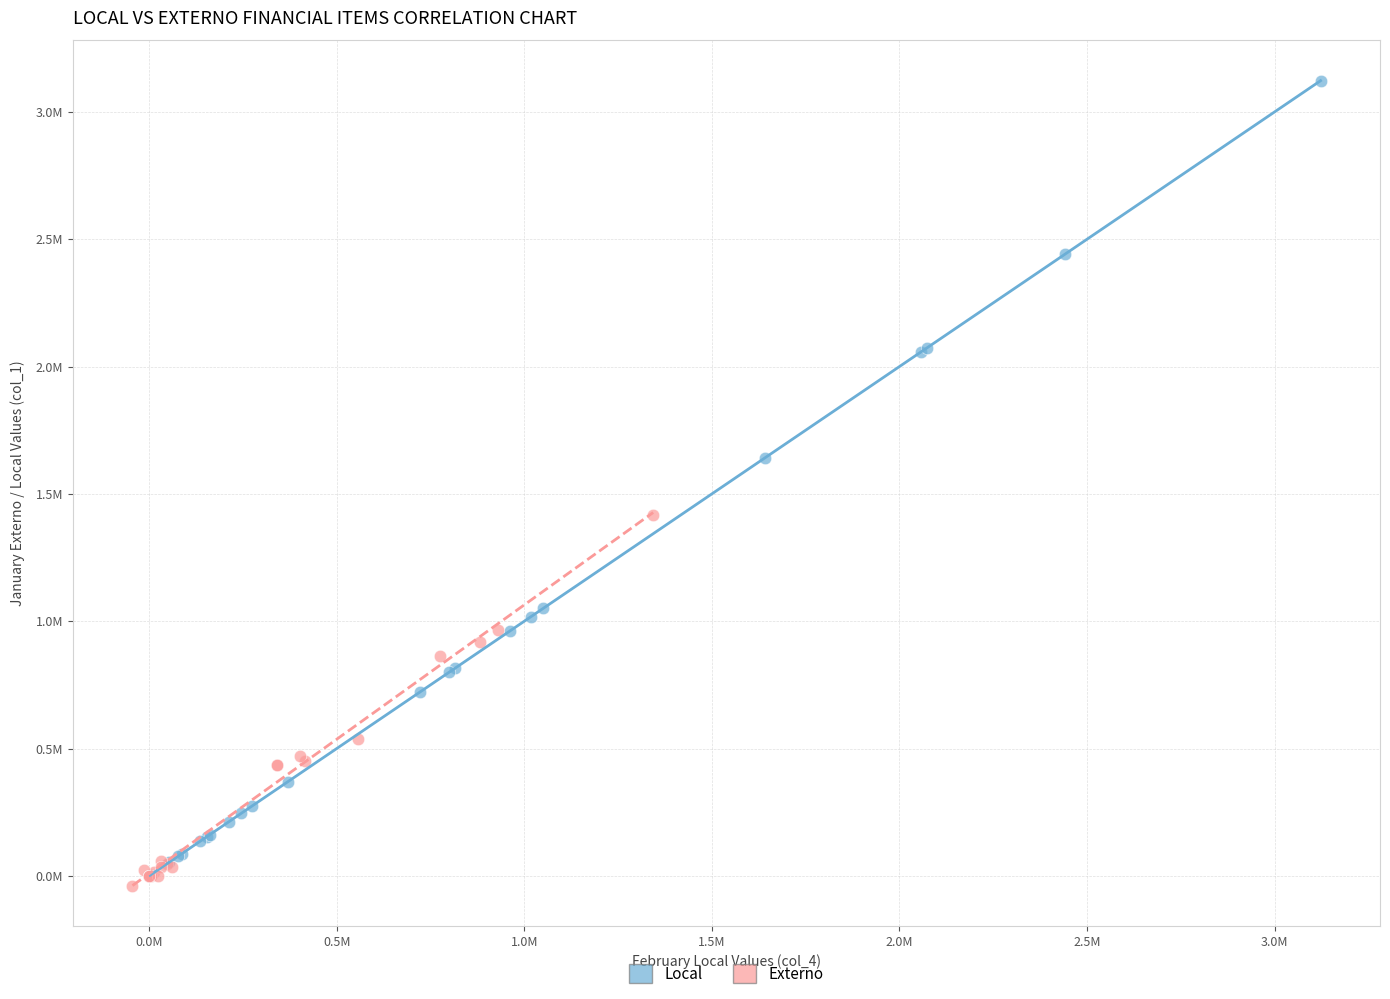

Which series reaches the maximum Y coordinate?

Local